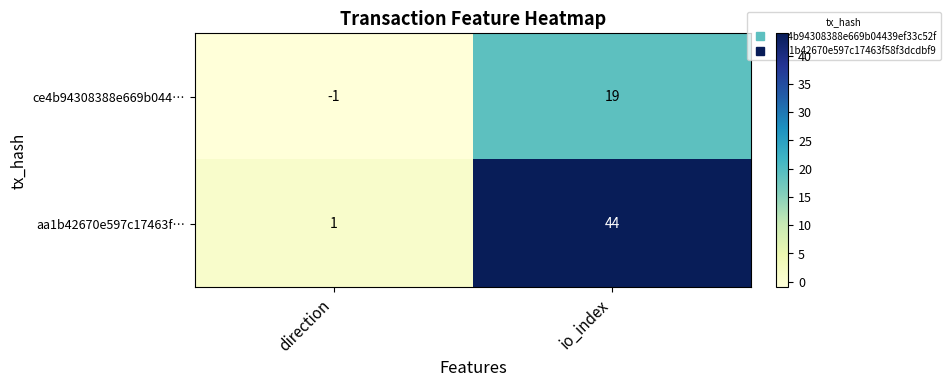

Rank the categories by ce4b94308388e669b044… value from highest to lowest.

io_index, direction